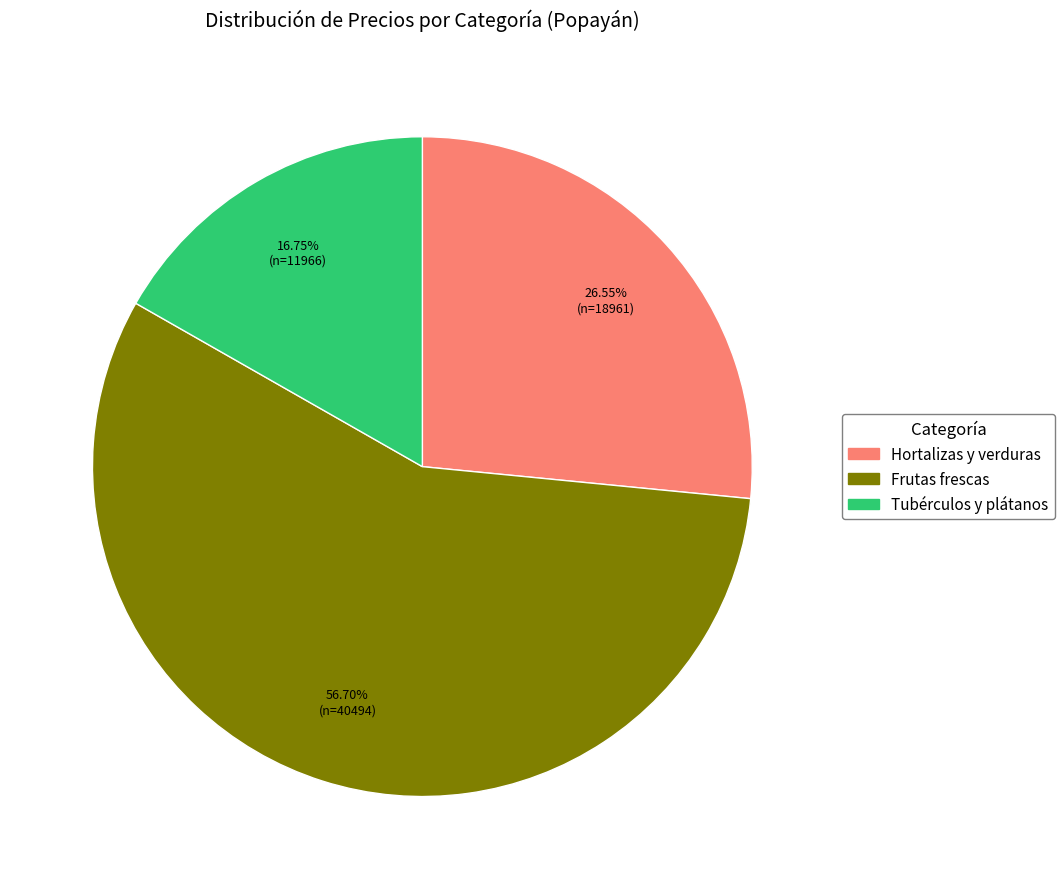

To the nearest percent, what is the average slice percentage?

33%